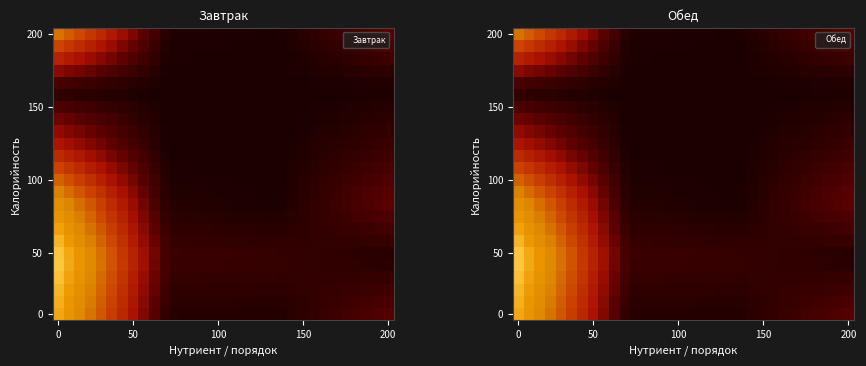

What is the maximum value shown in the chart?

186.3